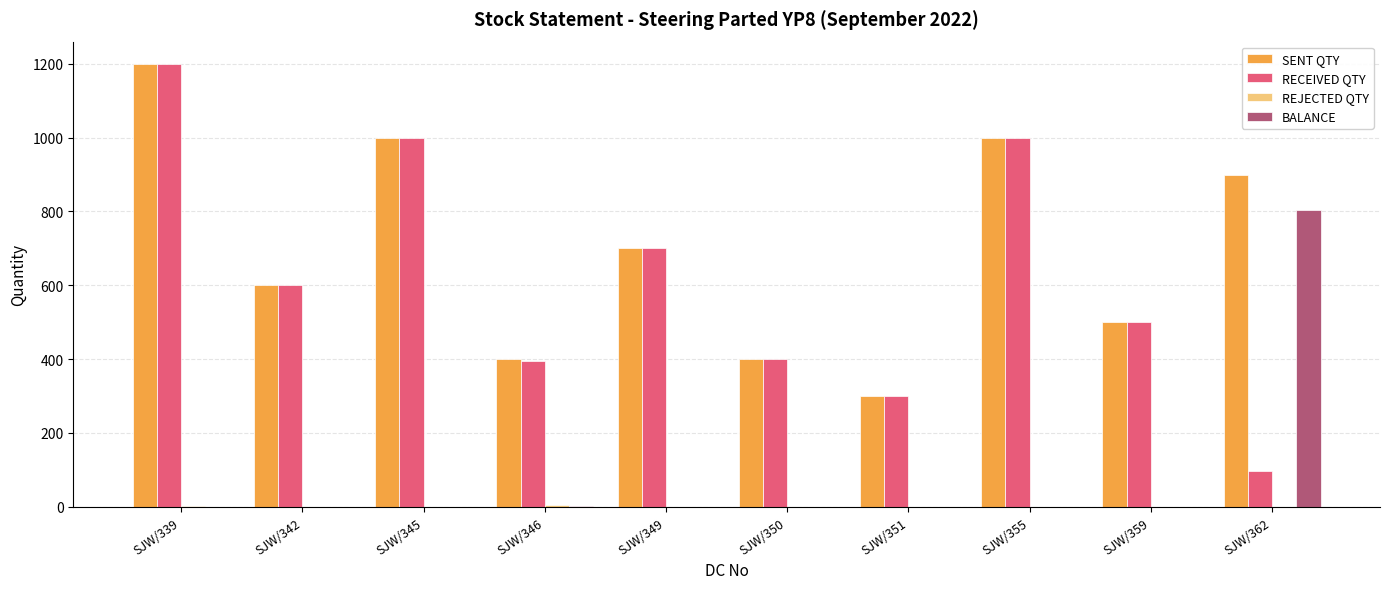

Are the bars grouped side by side (vs. stacked)?

Yes